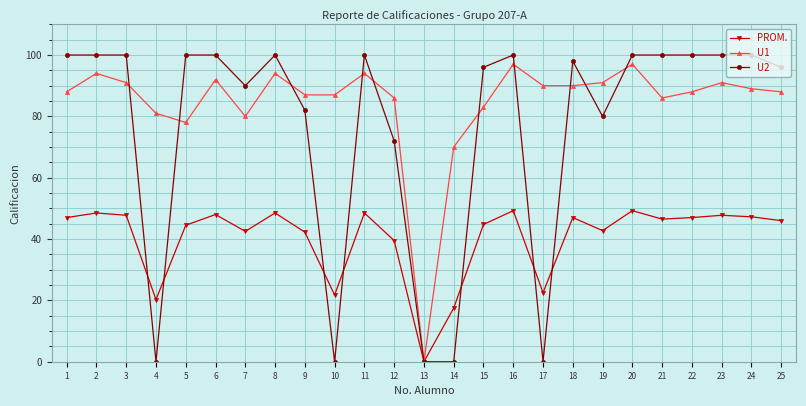

Is the value of U2 at 8 greater than the value of U1 at 23?

Yes